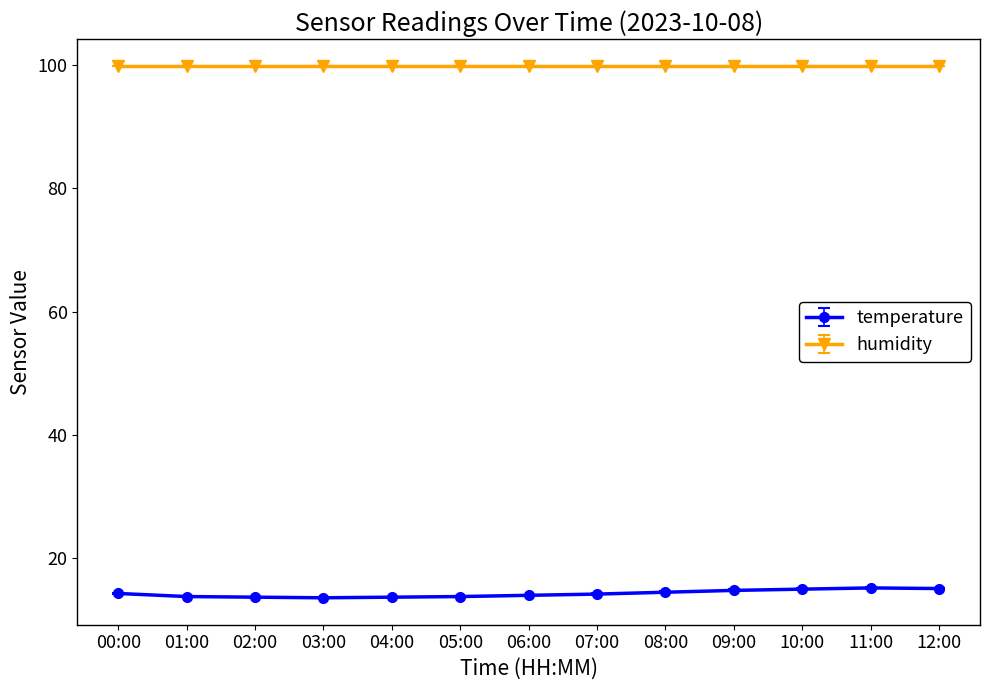

What is the label of the 6th point from the right?

07:00